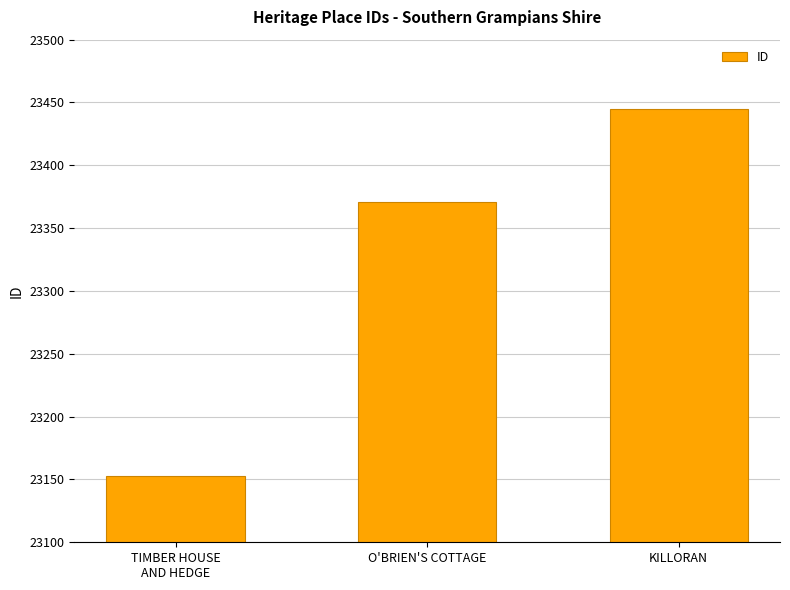

List the labels in order of value, smallest first.

TIMBER HOUSE
AND HEDGE, O'BRIEN'S COTTAGE, KILLORAN